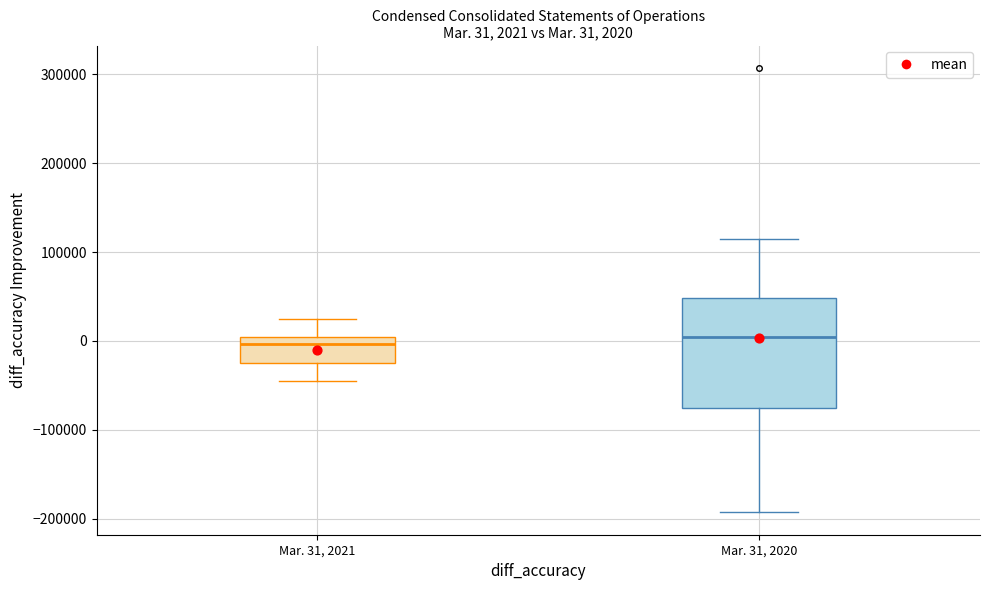

Which box is the tallest, from its lower edge to its upper edge?

Mar. 31, 2020